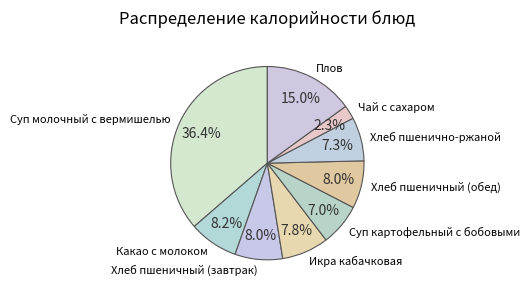

Count the number of slices in the pie.

9